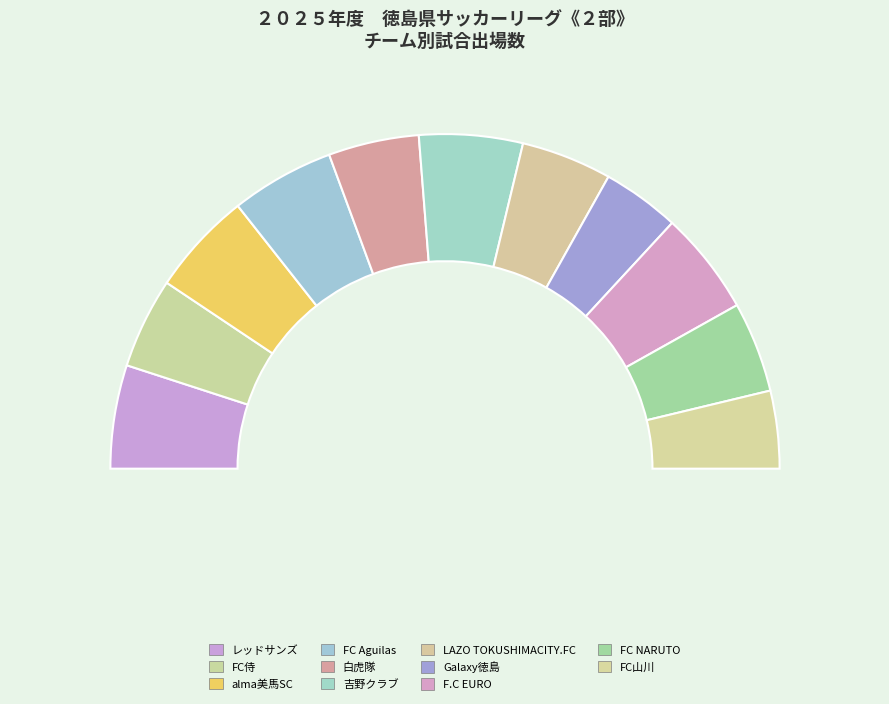

Is there a majority slice in this chart?

No